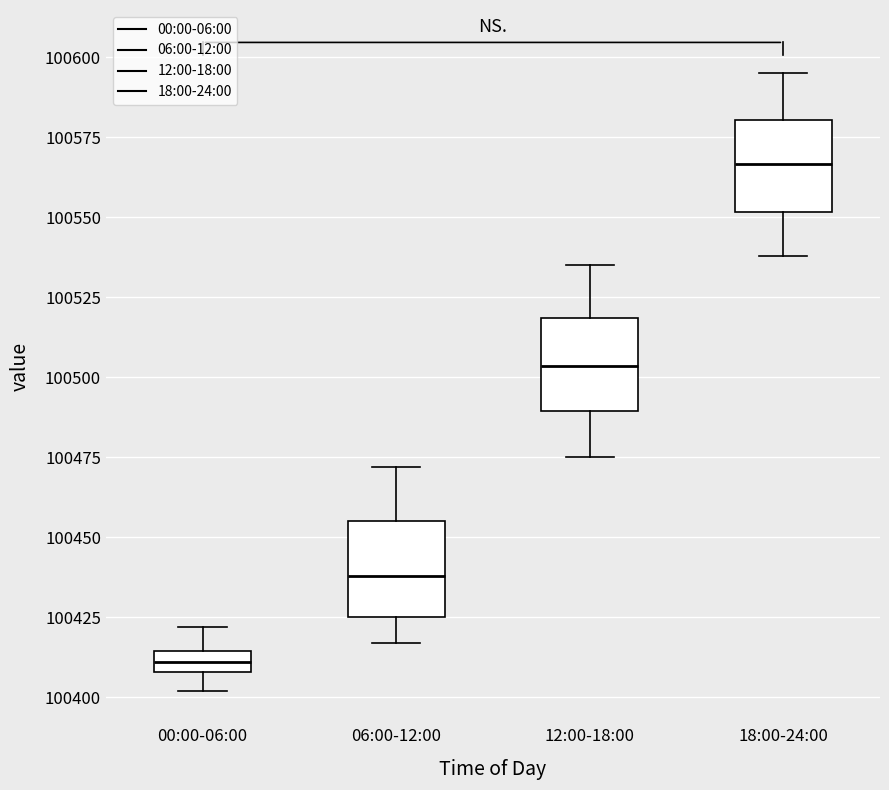

Where is the upper edge of the box for 00:00-06:00 on the y-axis? The values are not printed on the chart, so give them approximately, as read against the axis.

100415